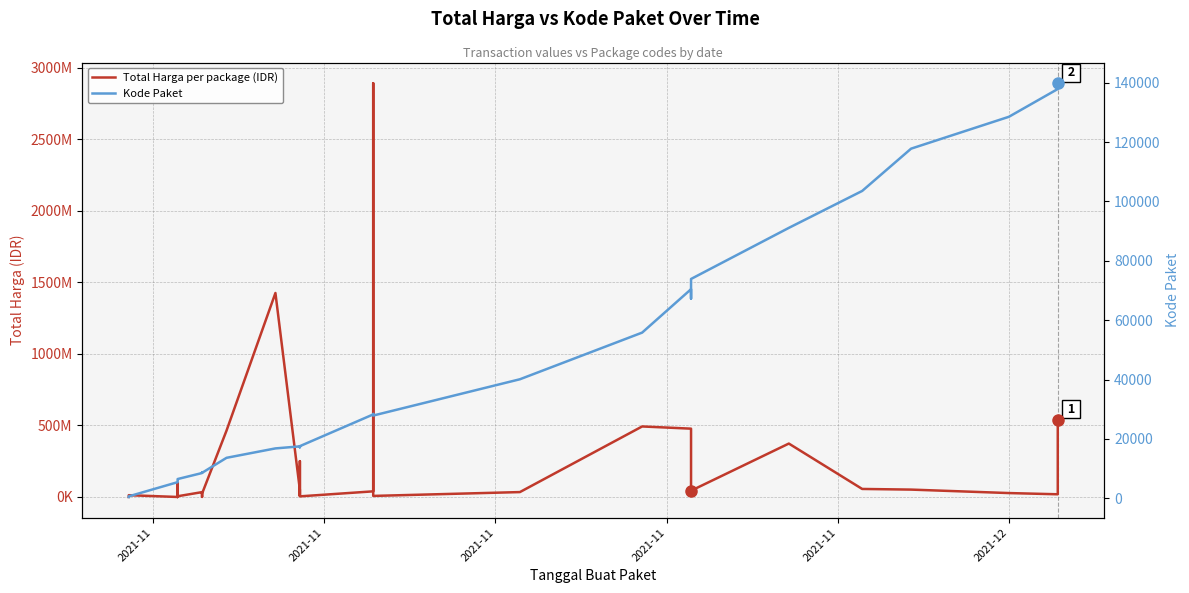

Where is the first local maximum for Total Harga per package (IDR)?

2021-11